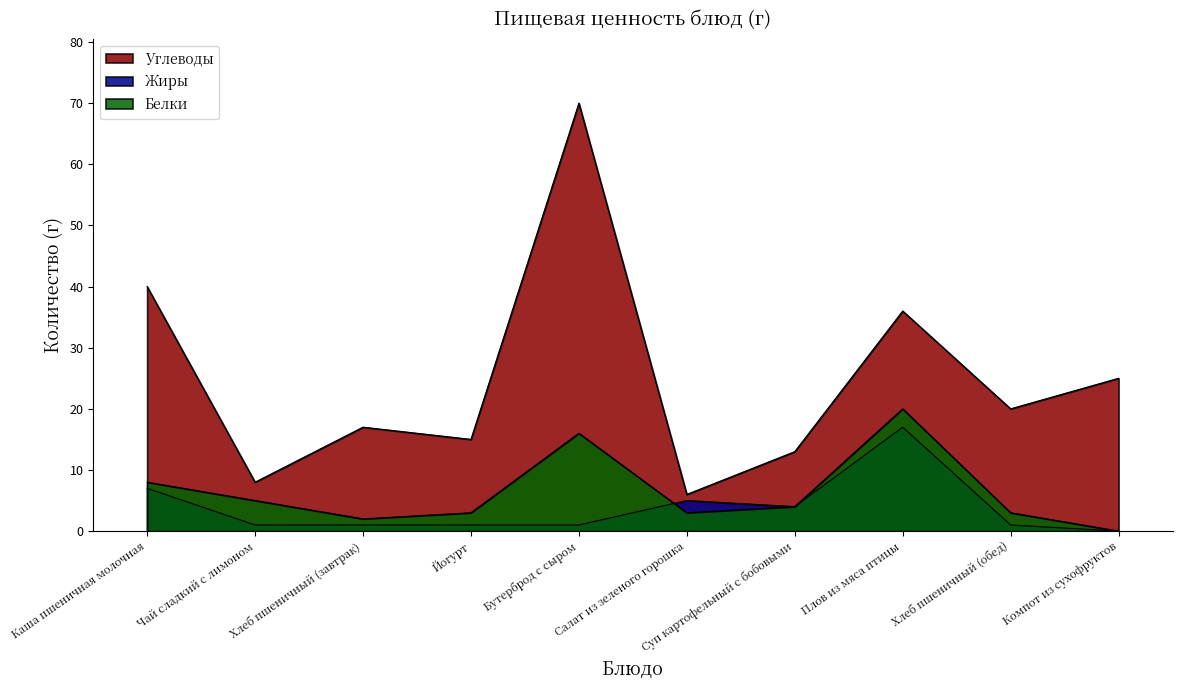

List the labels in order of Белки value, smallest first.

Компот из сухофруктов, Хлеб пшеничный (завтрак), Йогурт, Салат из зеленого горошка, Хлеб пшеничный (обед), Суп картофельный с бобовыми, Чай сладкий с лимоном, Каша пшеничная молочная, Бутерброд с сыром, Плов из мяса птицы